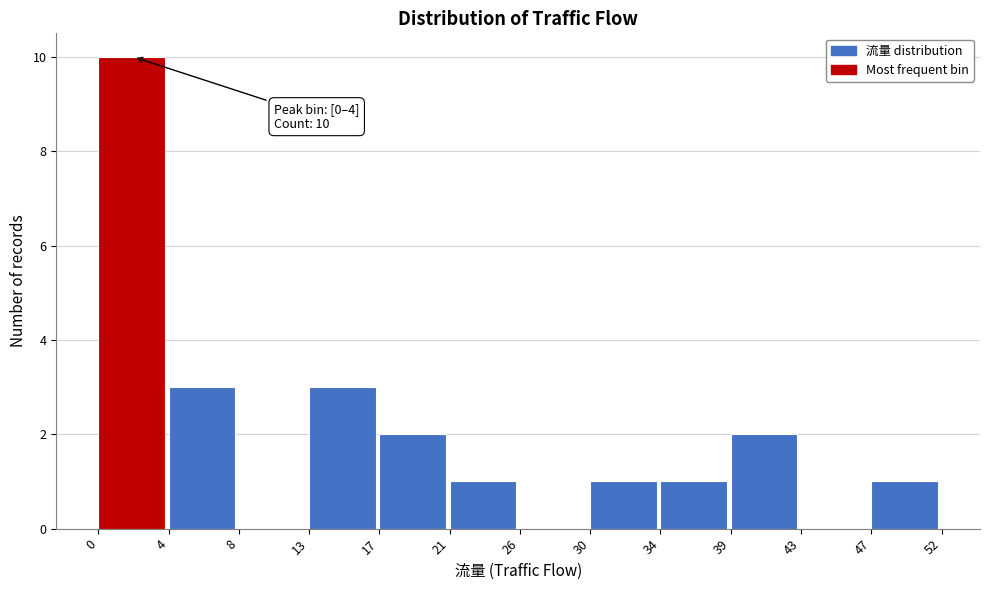

Reading left to right, what are all the values shown in this chart?

0=10	4=3	8=0	13=3	17=2	21=1	26=0	30=1	34=1	39=2	43=0	47=1